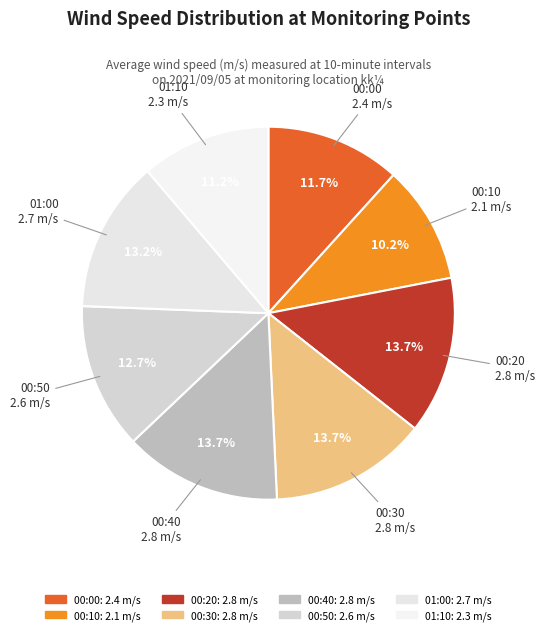

Count the number of slices in the pie.

8